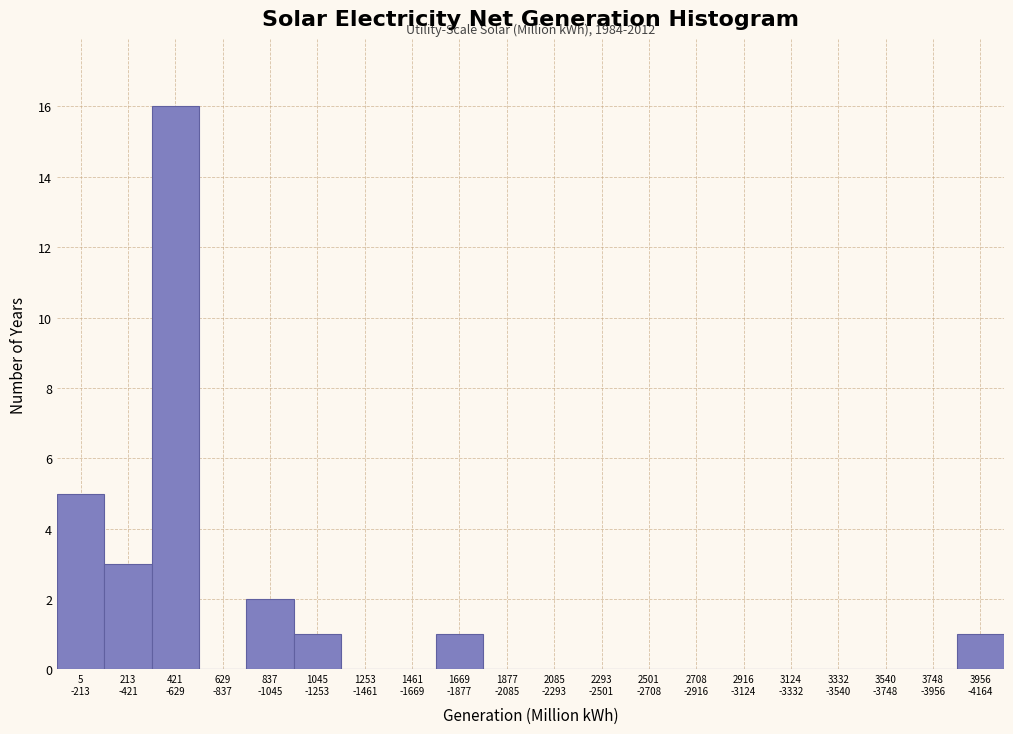

What is the sum of all values?

29